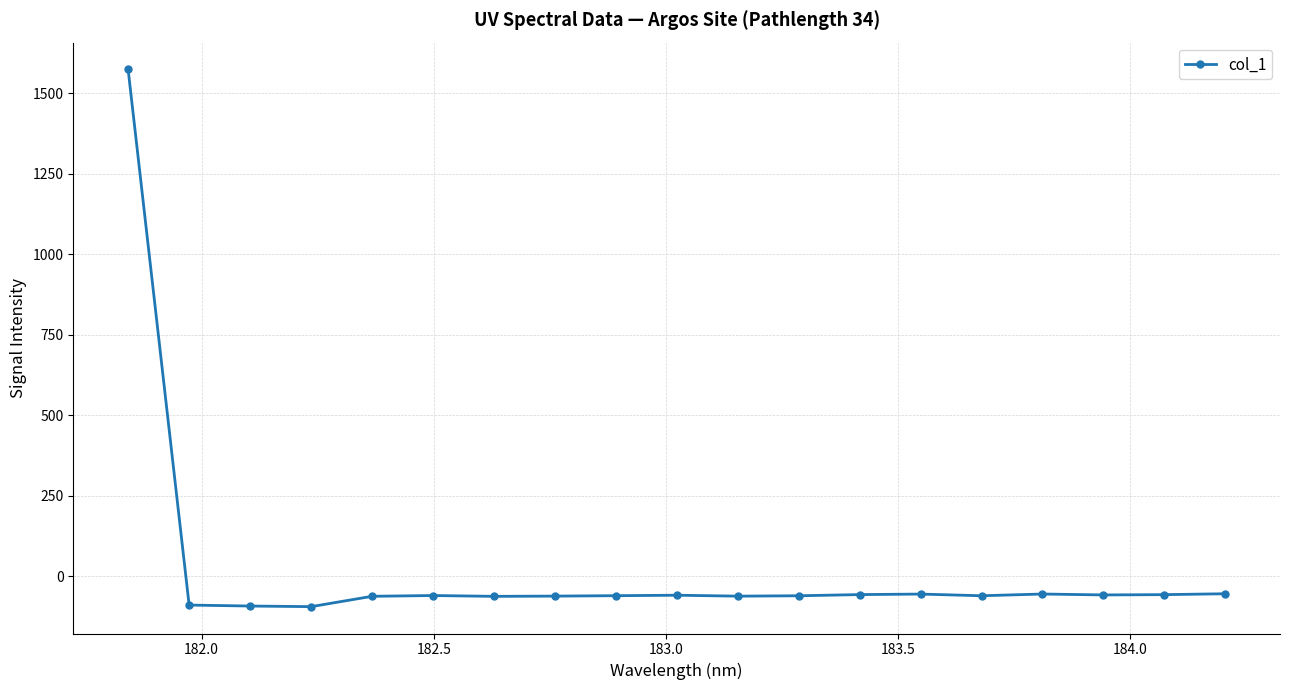

What is the value of the 3rd point from the left?

-91.9